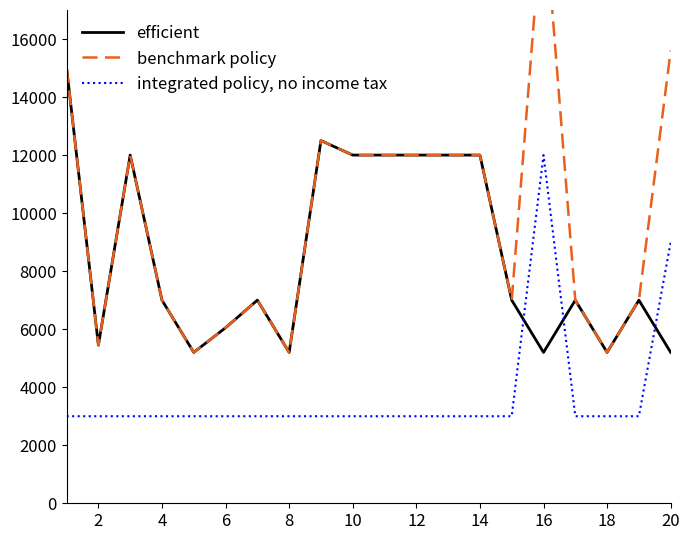

The value of efficient at 14 is 18363. True or false?

False